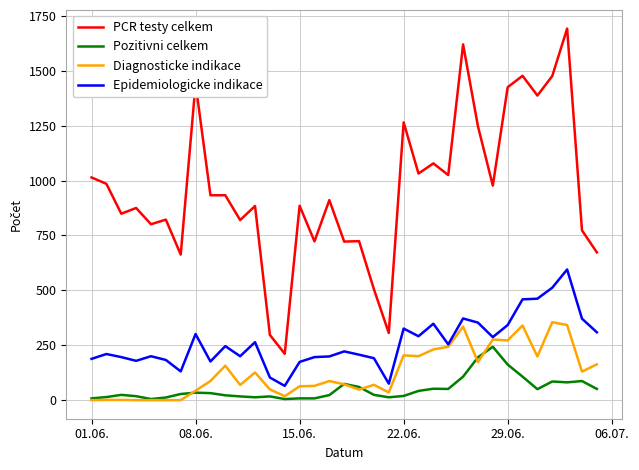

What is the highest value of the Diagnosticke indikace series?

355